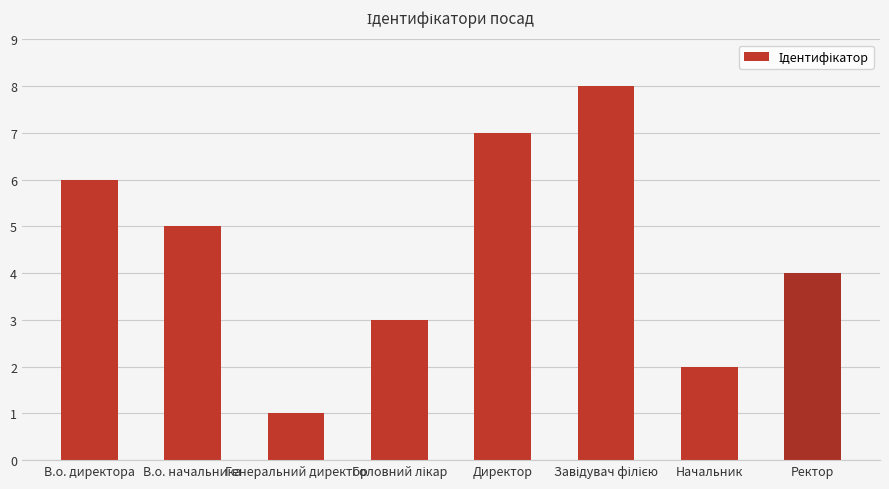

Which label corresponds to the smallest value in the chart?

Генеральний директор